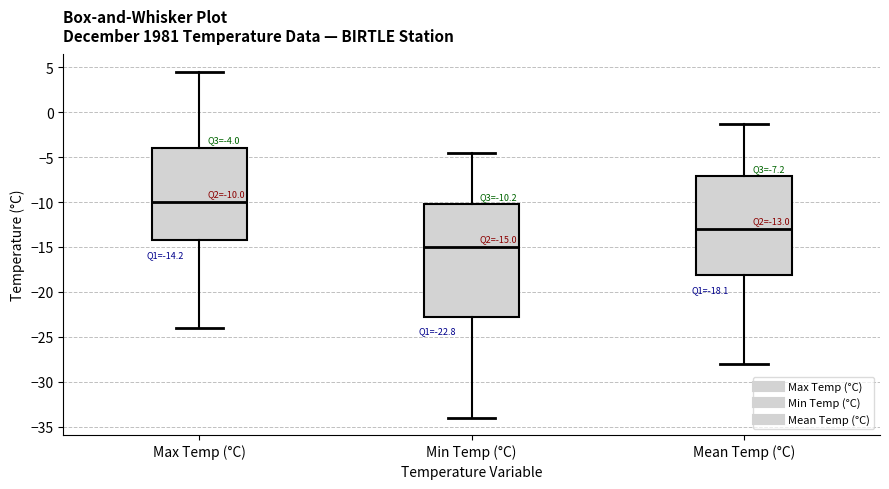

Which box's median line is the lowest?

Min Temp (°C)